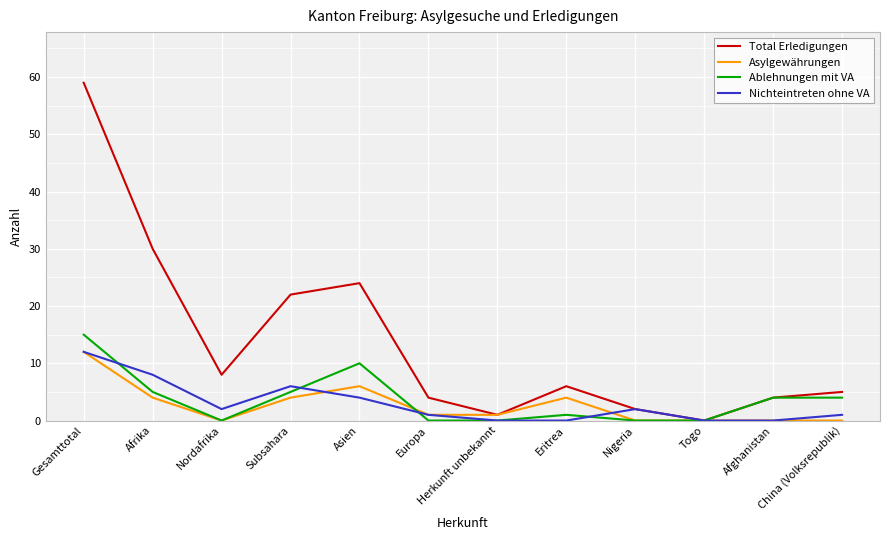

Is it true that Total Erledigungen equals 0 at Togo?

True